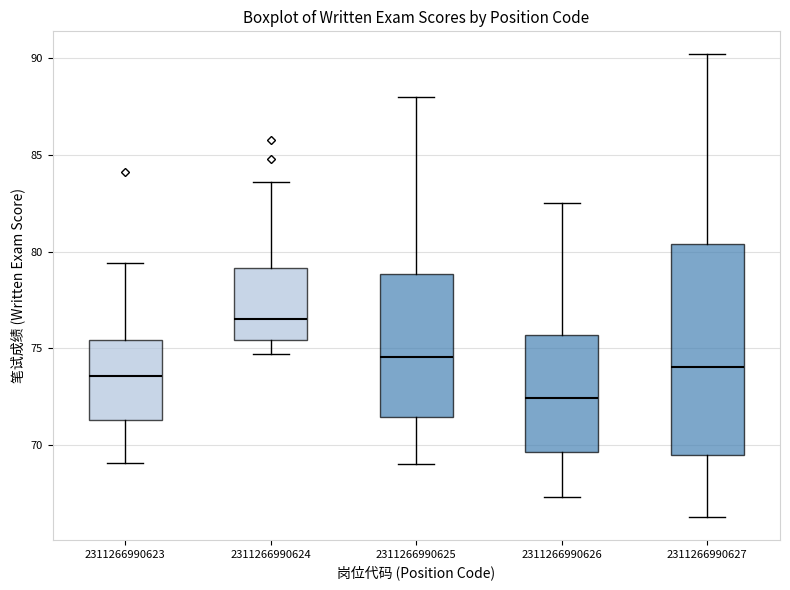

Reading left to right, read every box against the y-axis: the position of its median line, the range the box covers, and the ends of its whiskers. The values are not printed on the chart, so give them approximately, as read against the axis.

2311266990623: median 73.5, box 71.5 to 75.5, whiskers 69.0 to 79.5
2311266990624: median 76.5, box 75.5 to 79.0, whiskers 74.5 to 83.5
2311266990625: median 74.5, box 71.5 to 79.0, whiskers 69.0 to 88.0
2311266990626: median 72.5, box 69.5 to 75.5, whiskers 67.5 to 82.5
2311266990627: median 74.0, box 69.5 to 80.5, whiskers 66.5 to 90.0